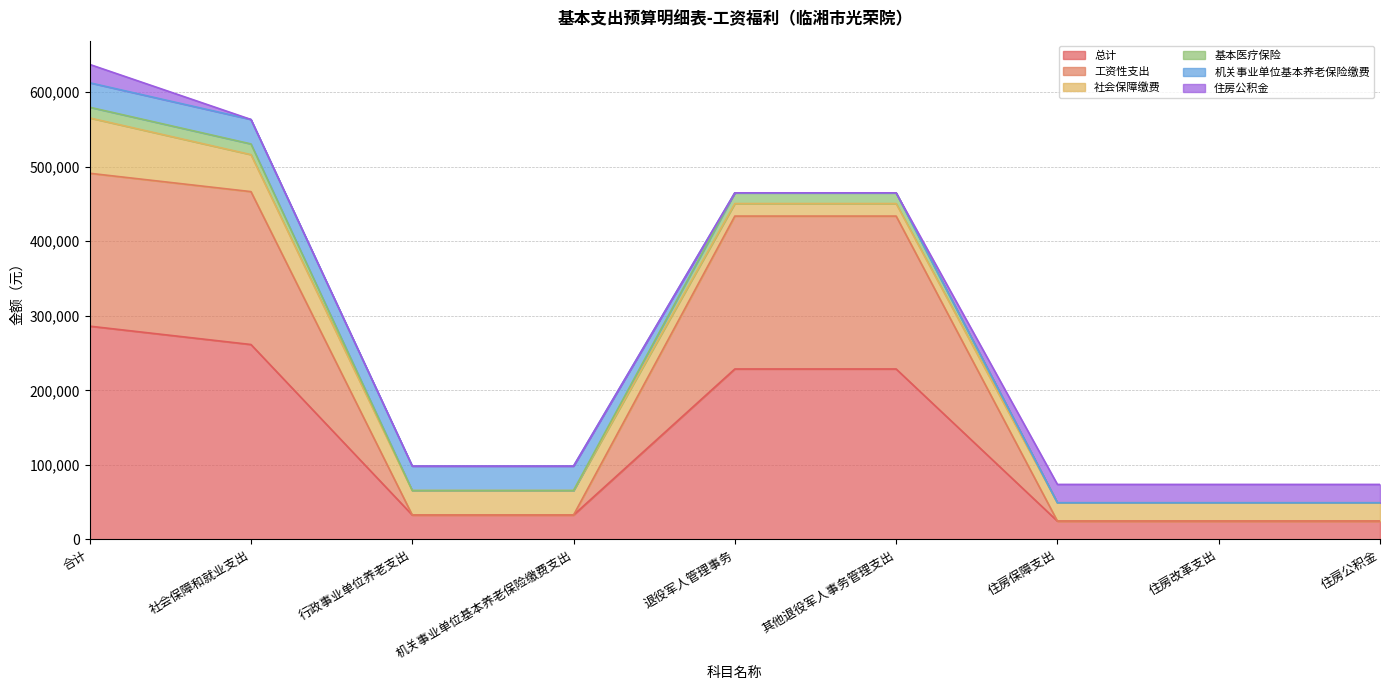

What is the total value across all series at 机关事业单位基本养老保险缴费支出?

98438.4